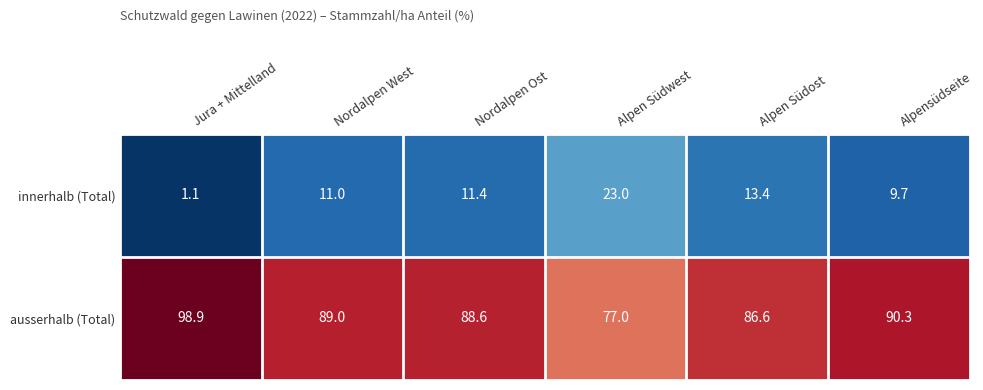

What is the spread (max minus min) of values at Nordalpen West?

78.0